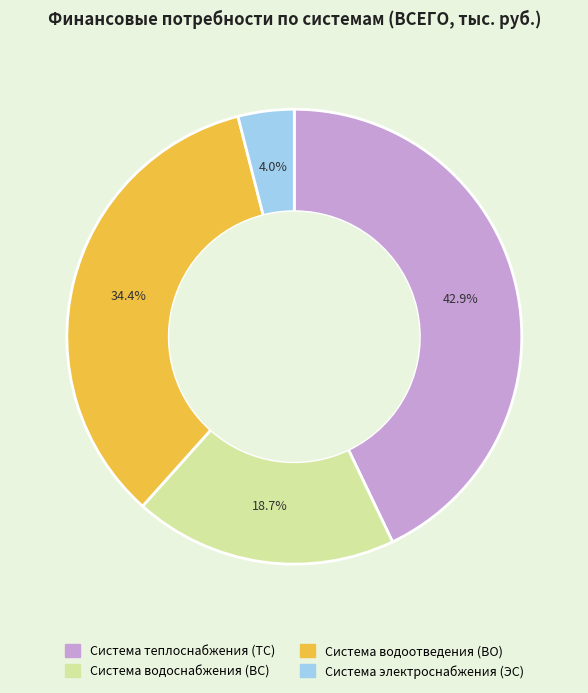

To the nearest percent, what portion does Система теплоснабжения (ТС) represent?

43%